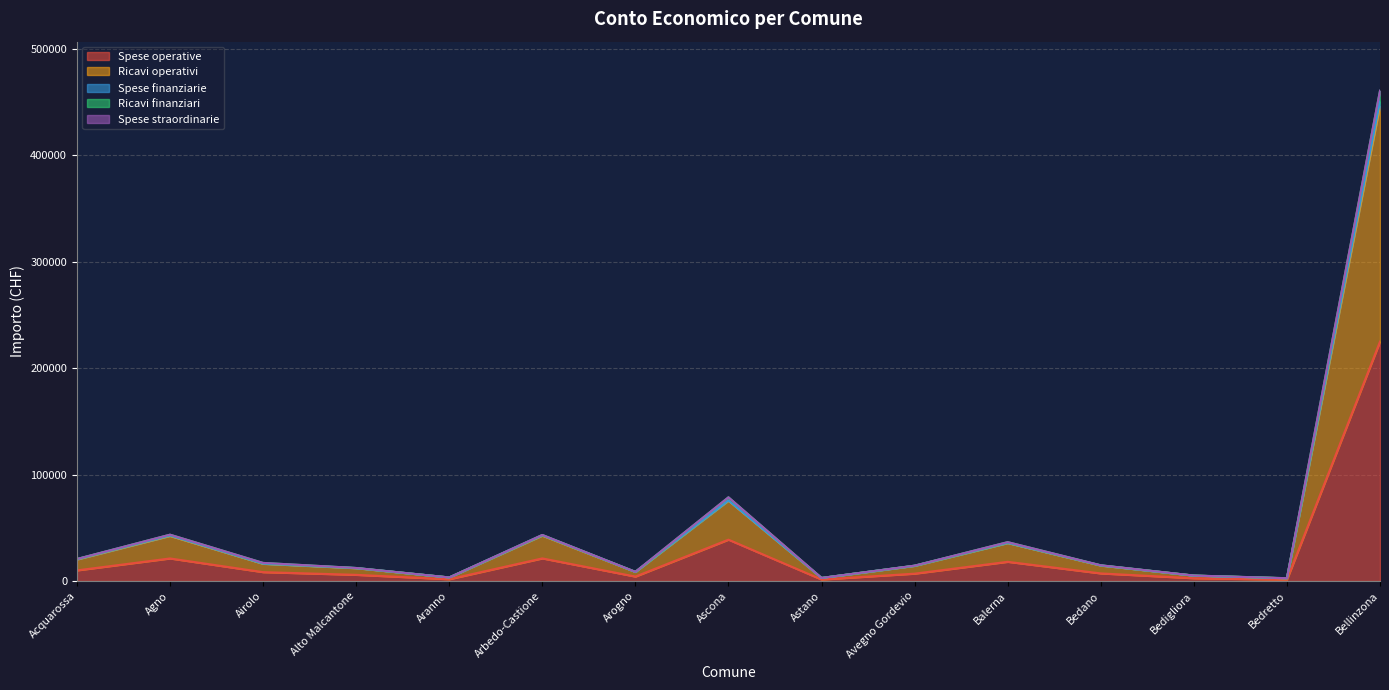

How many lines are shown in the chart?

5